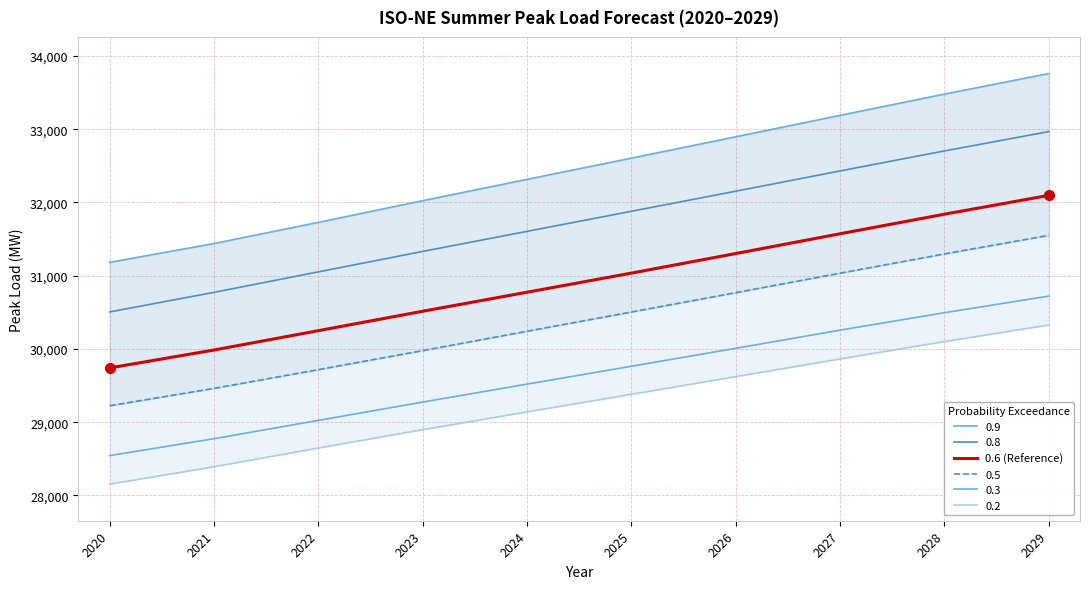

Is it true that the value at 2029 is 32096?

True